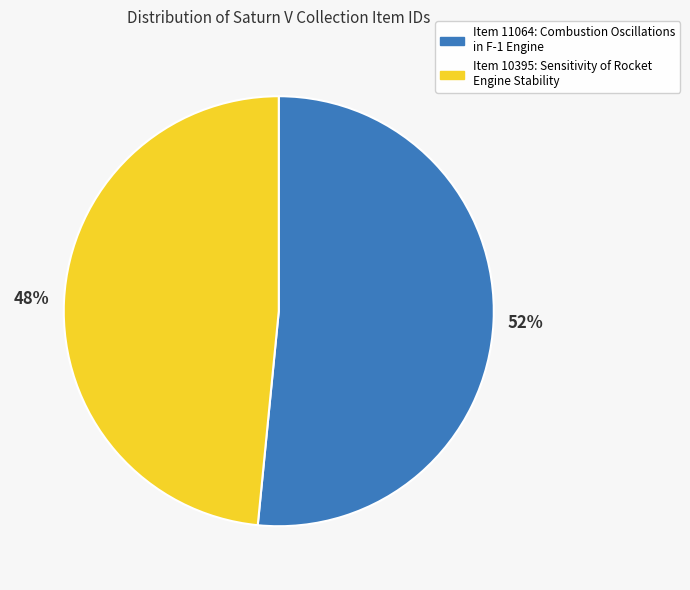

Which slice represents more than half of the pie?

Item 11064: Combustion Oscillations in F-1 Engine